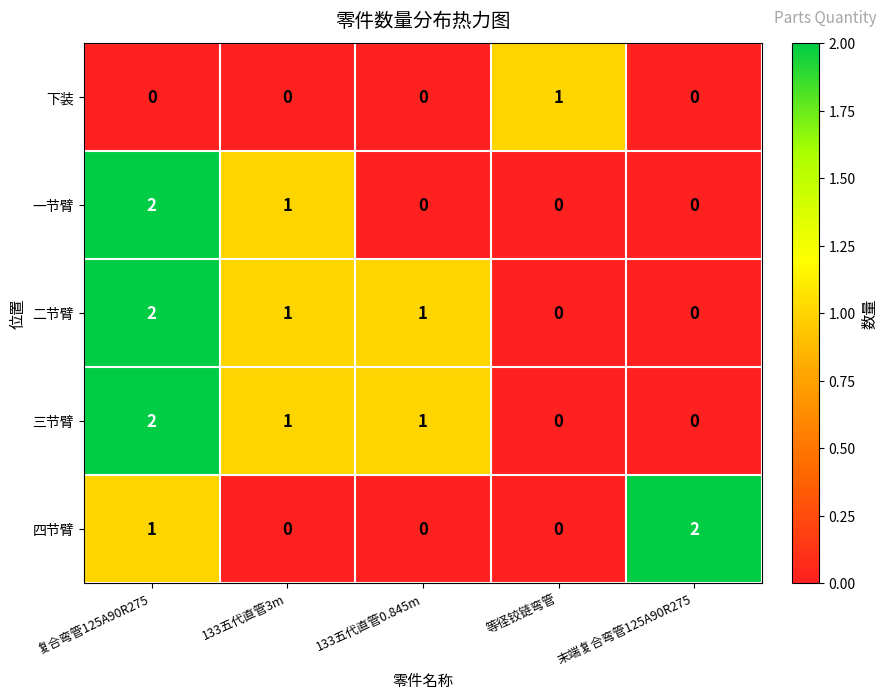

What is the total value across all series at 133五代直管3m?

3